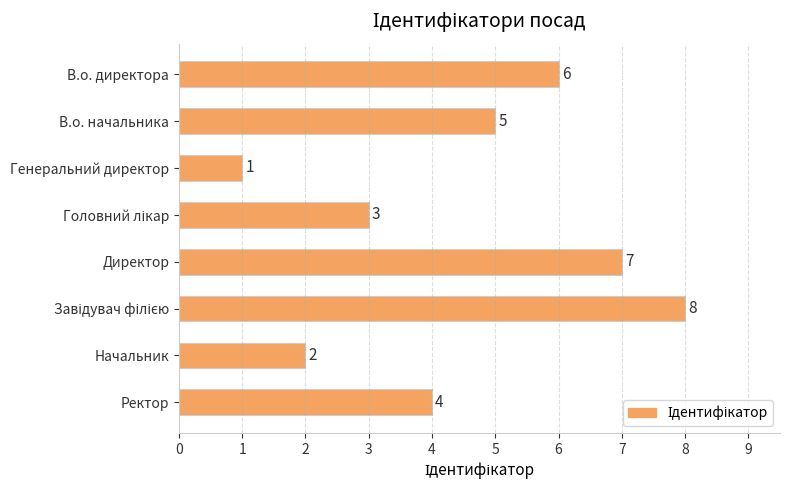

Does the chart contain any negative values?

No